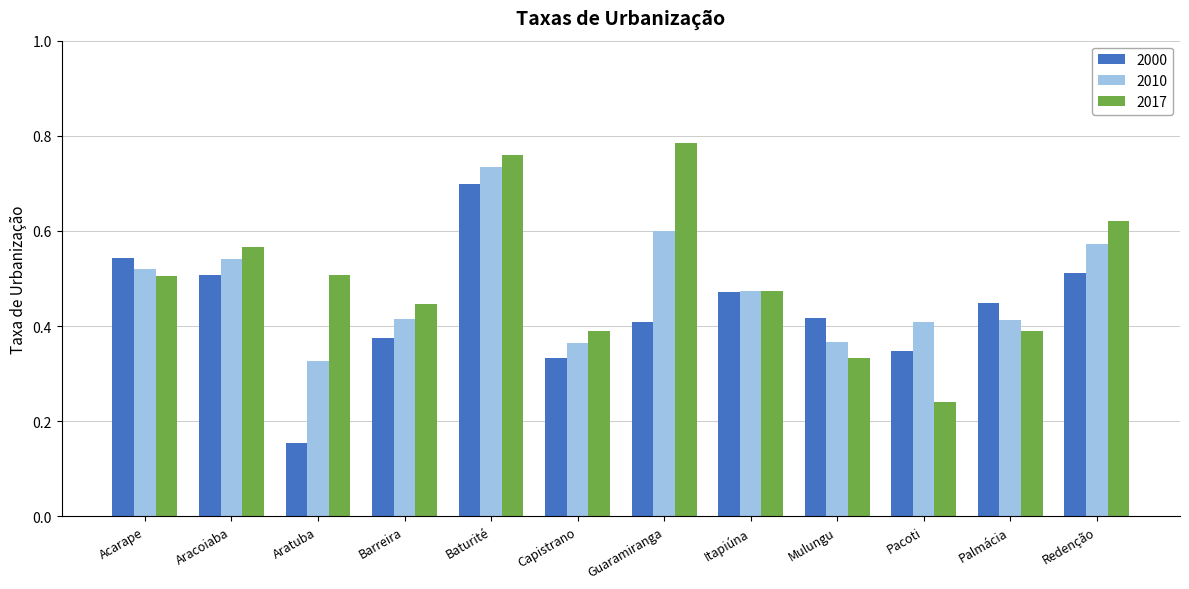

Are the bars horizontal?

No